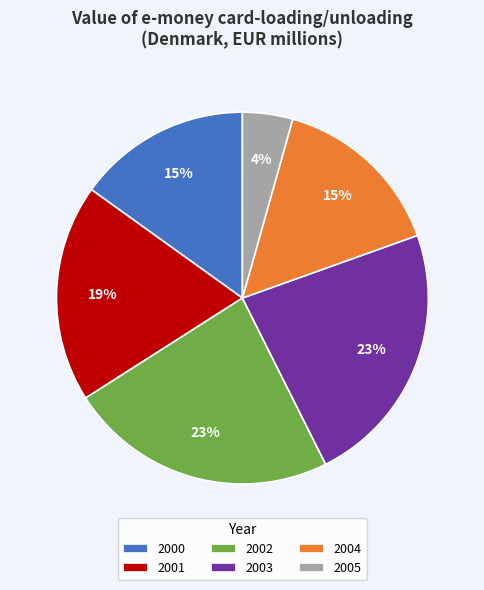

What is the ratio of the value at 2000 to the value at 2003?

0.7